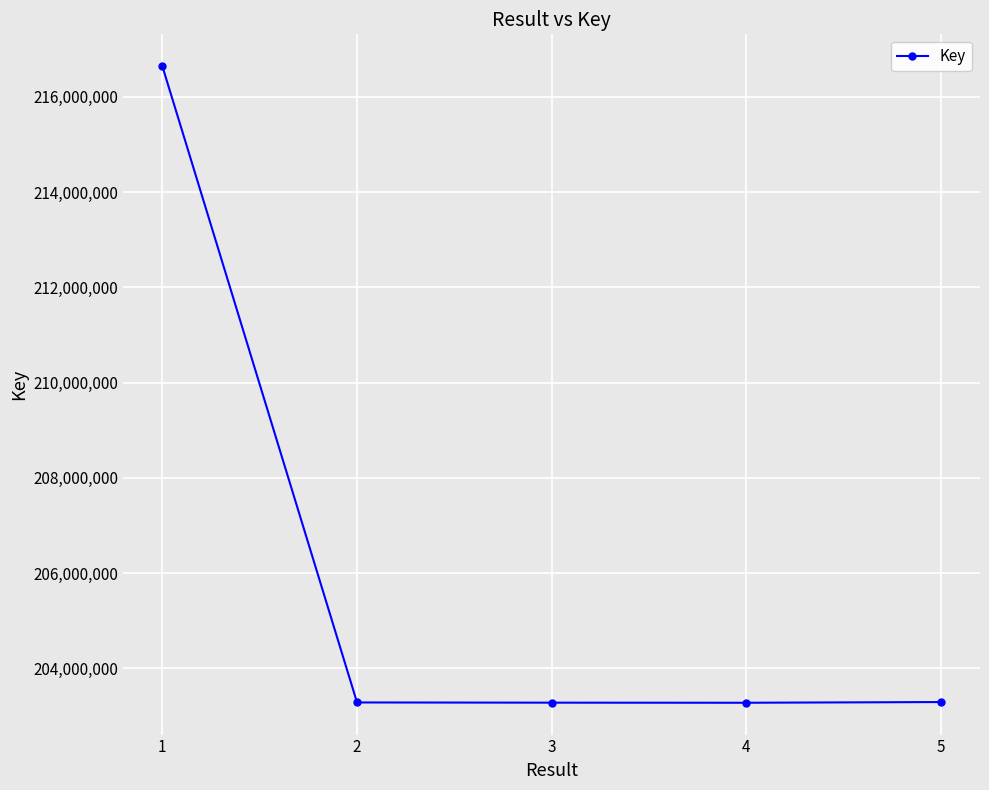

What is the difference between the maximum and minimum values?

13371670